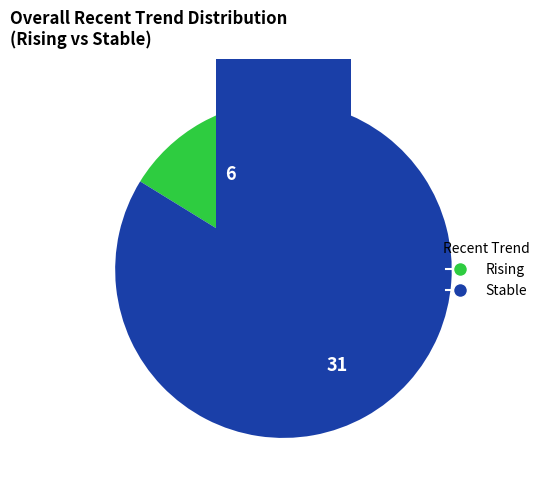

Which category has the biggest portion of the pie?

stable